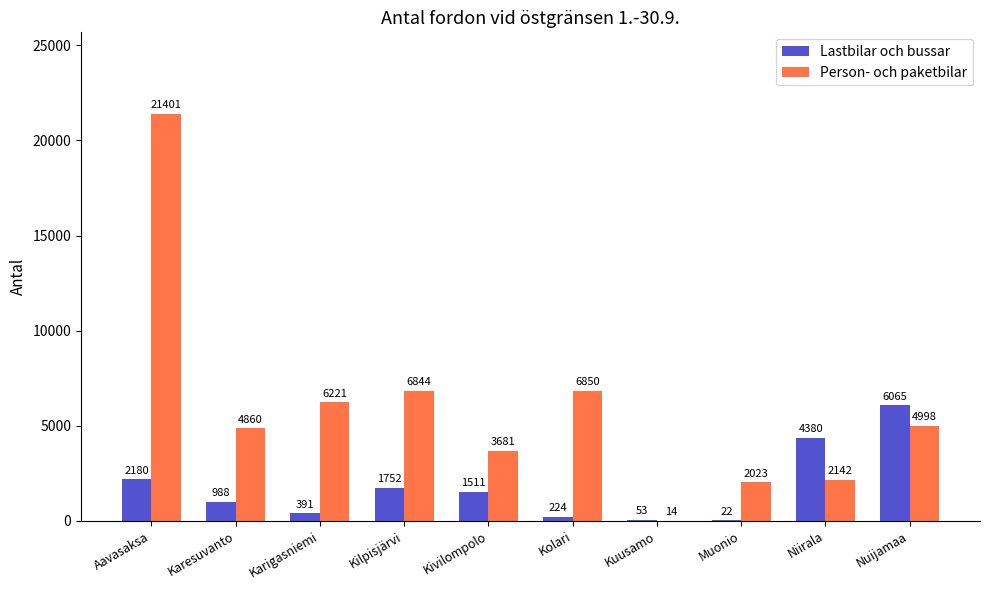

How many groups of bars are there?

10